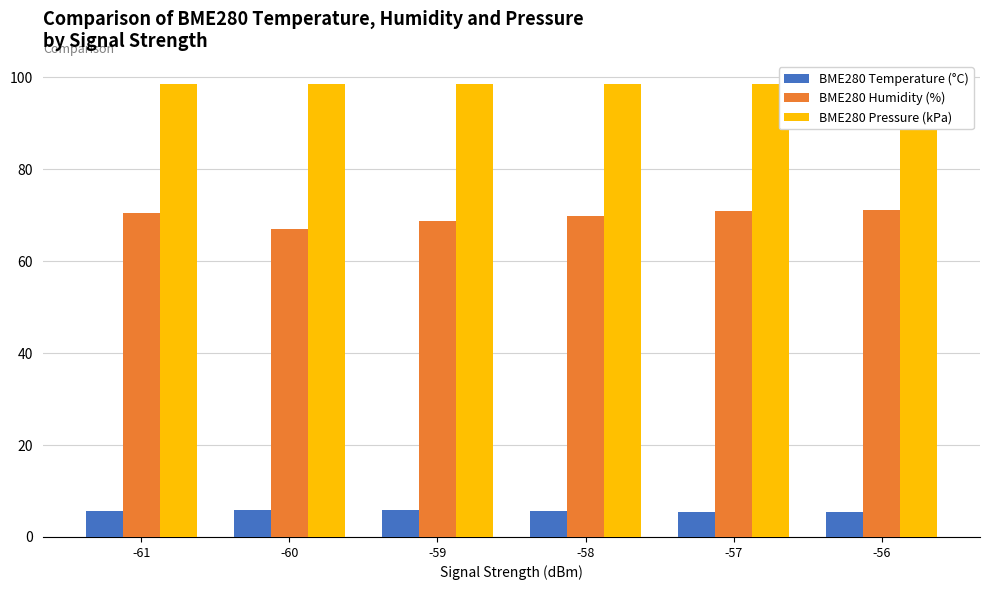

List the series in order of their overall mean, lowest first.

BME280 Temperature (°C), BME280 Humidity (%), BME280 Pressure (kPa)